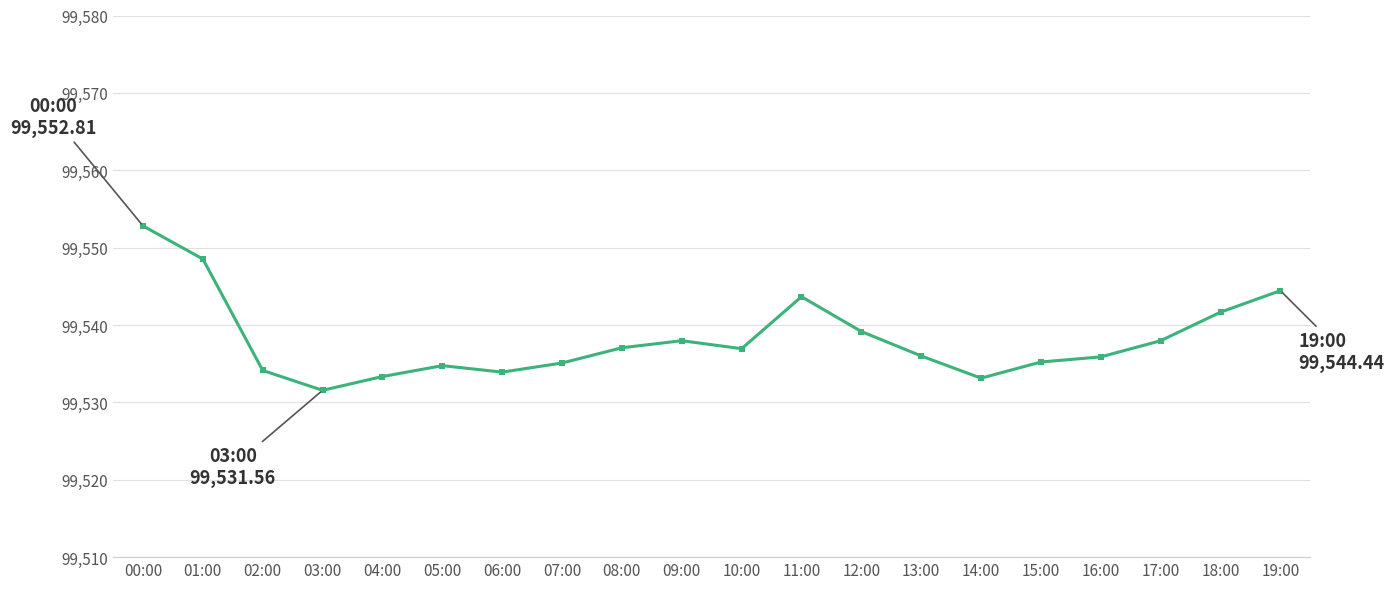

What is the difference between the maximum and second lowest values?

19.7